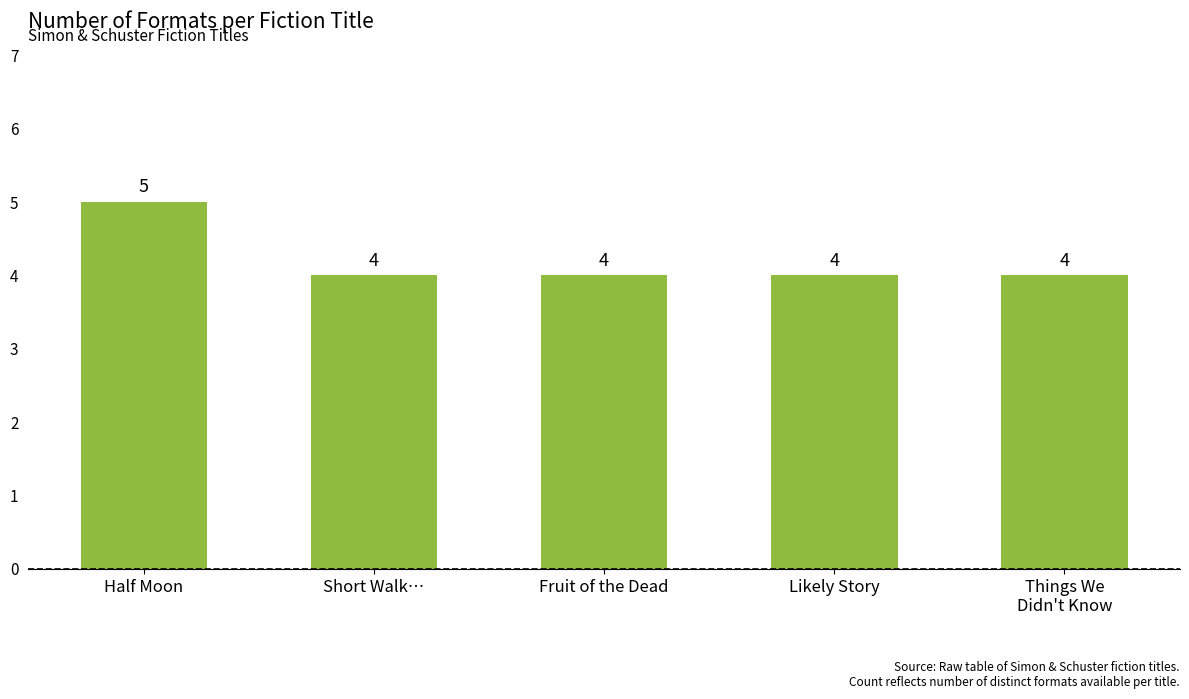

What is the difference between the values at Half Moon and Likely Story?

1